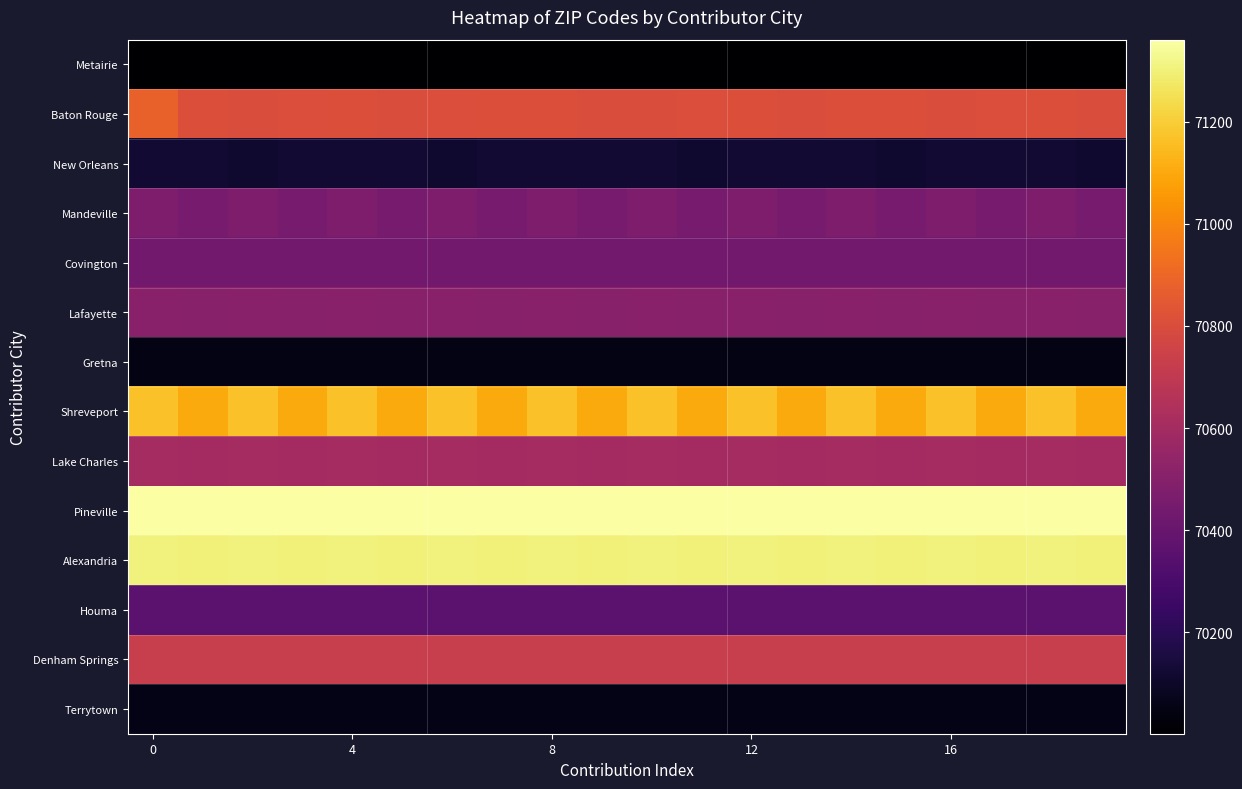

Rank the series by their maximum value, from lowest to highest.

Metairie, Gretna, Terrytown, New Orleans, Houma, Covington, Mandeville, Lafayette, Lake Charles, Denham Springs, Baton Rouge, Shreveport, Alexandria, Pineville